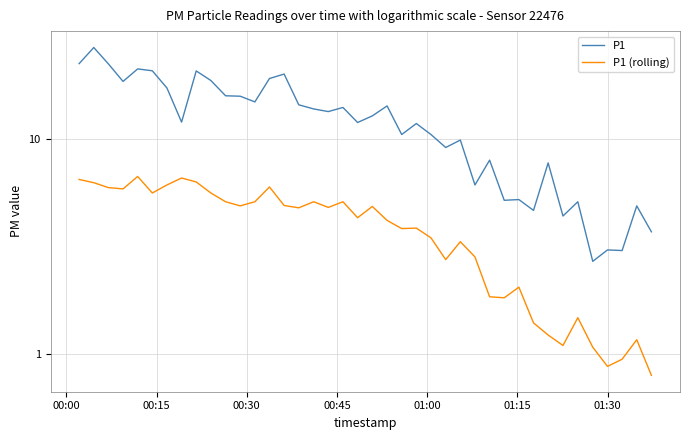

True or false: P1 and P1 (rolling) cross at least once.

False